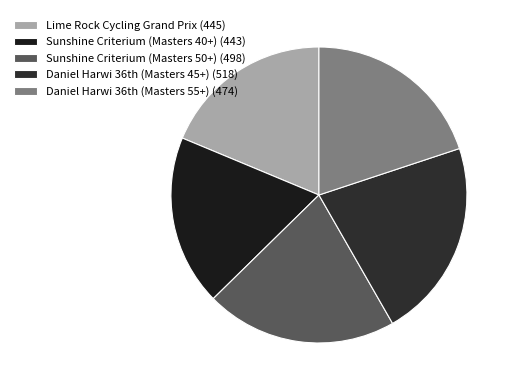

To the nearest percent, what is the combined percentage of Lime Rock Cycling Grand Prix and Sunshine Criterium (Masters 40+)?

37%